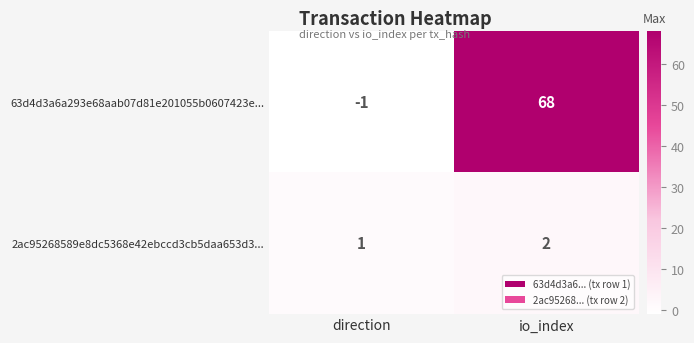

List the labels in order of 2ac95268589e8dc5368e42ebccd3cb5daa653d3... value, smallest first.

direction, io_index